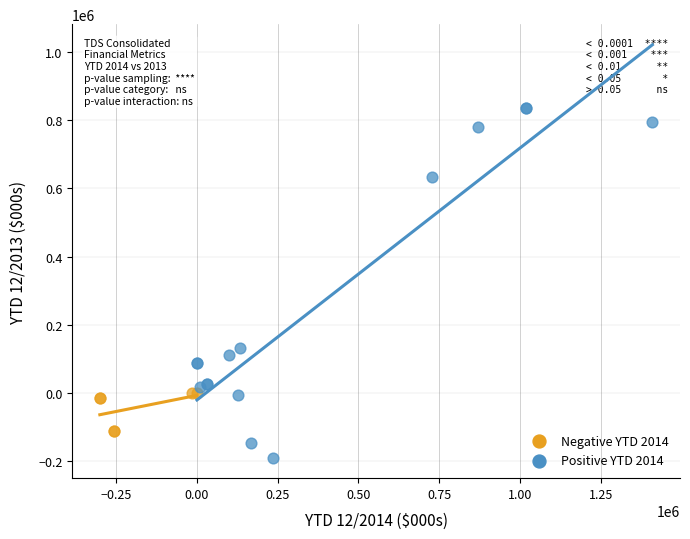

Which series has the largest Y range (max minus min)?

Positive YTD 2014